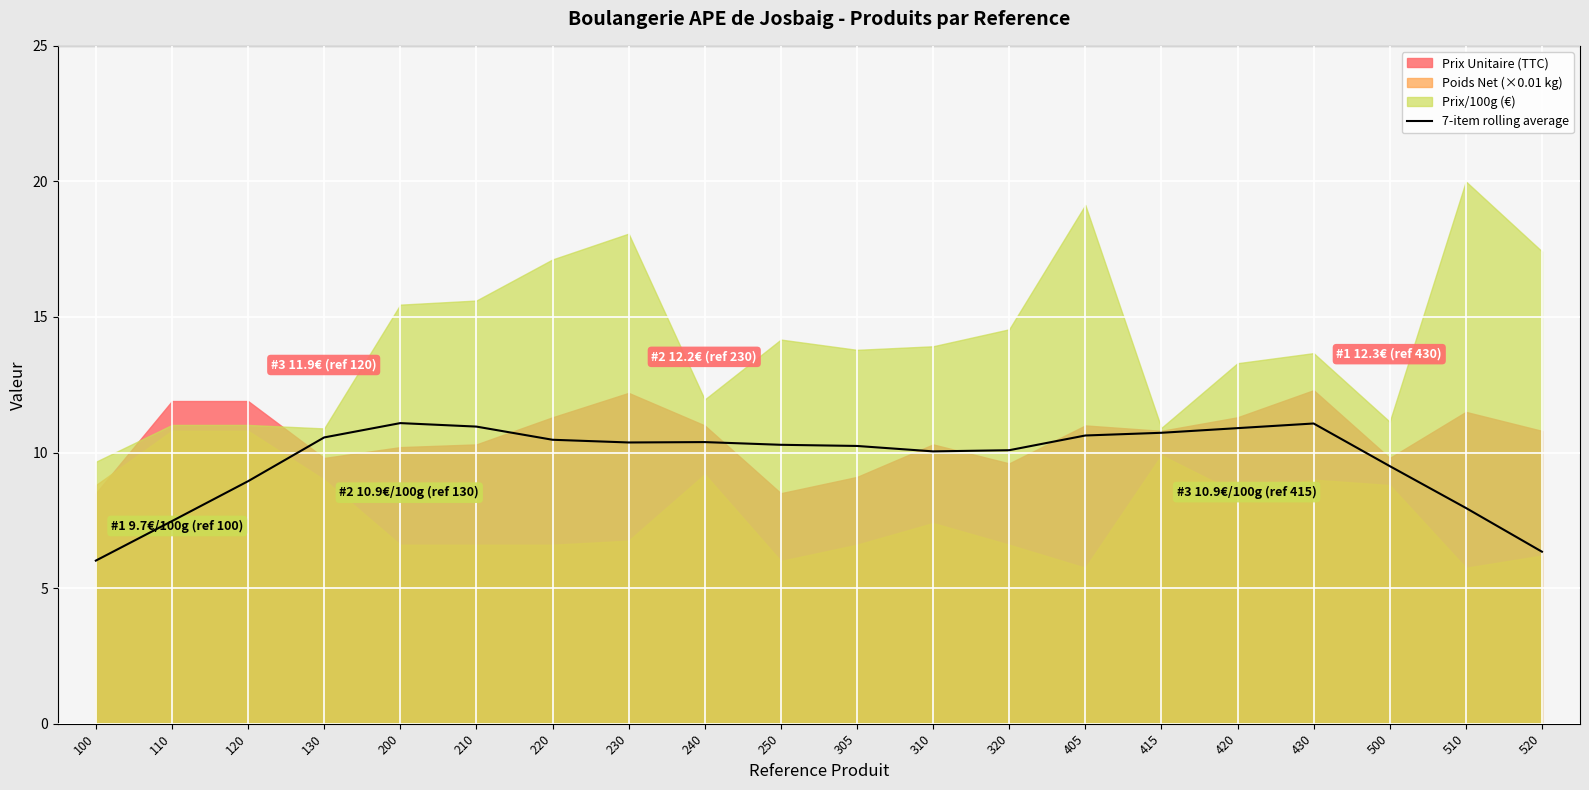

The value at 230 is 17.9. True or false?

False